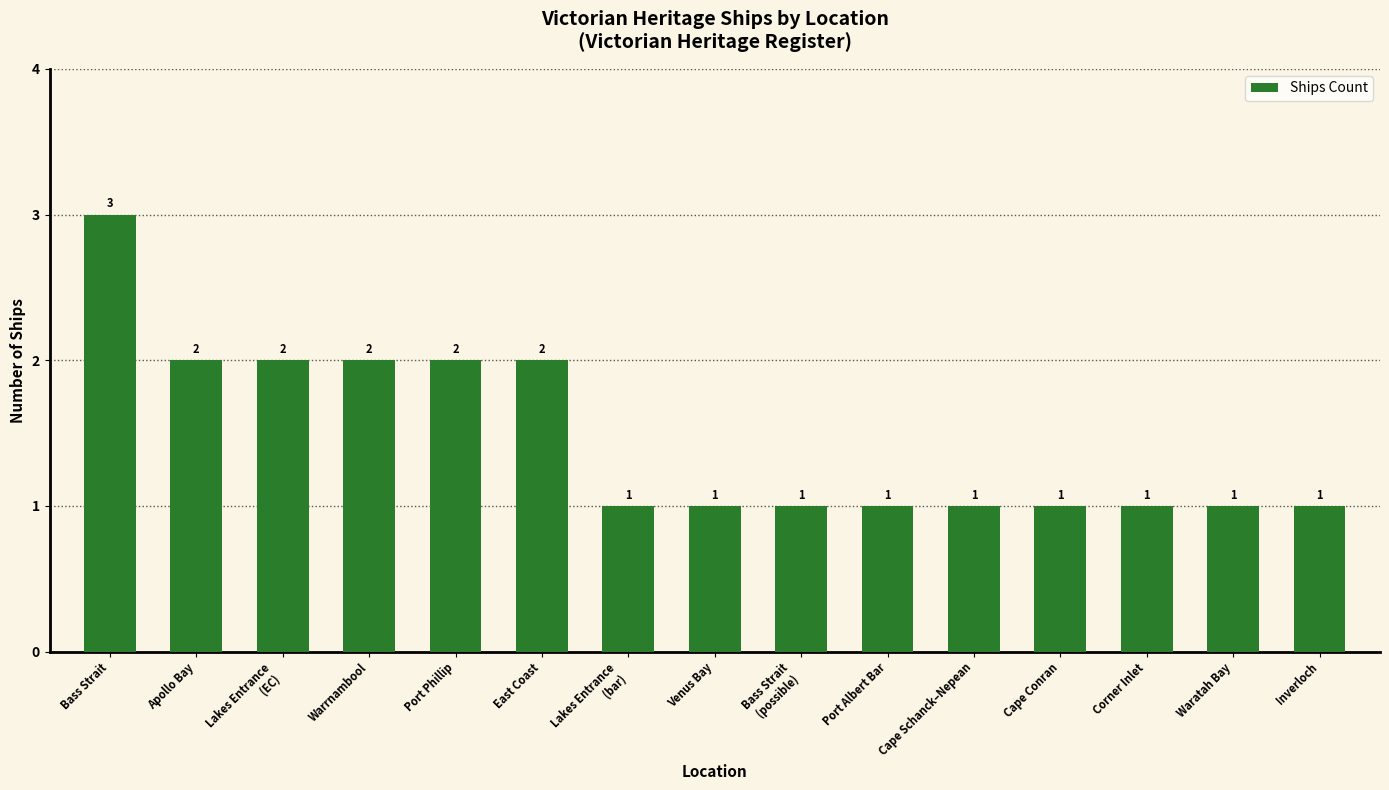

How many bars are there in total?

15